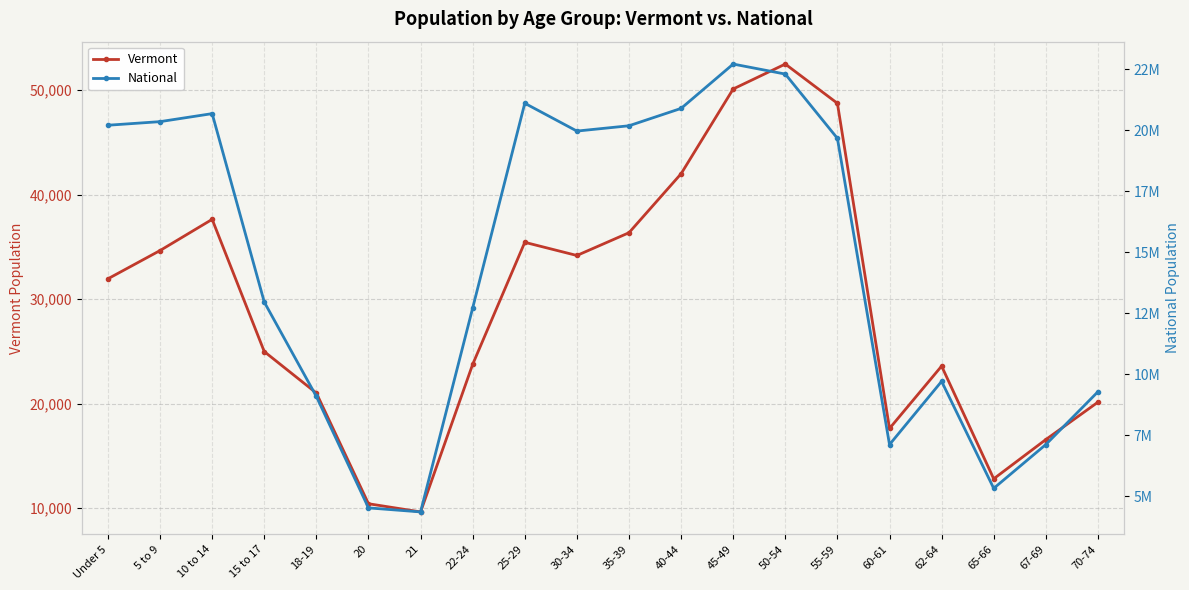

True or false: Vermont has more than 2 interior local peaks.

True